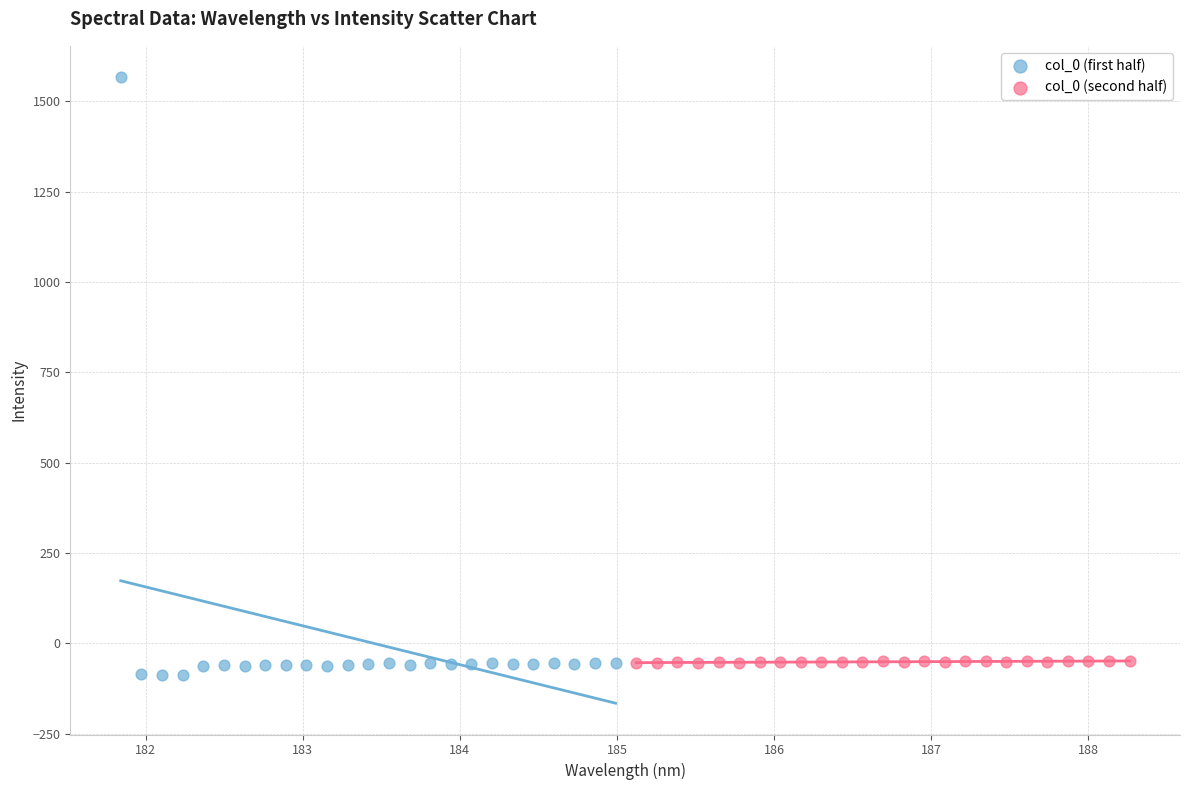

Which series reaches the maximum Y coordinate?

col_0 (first half)